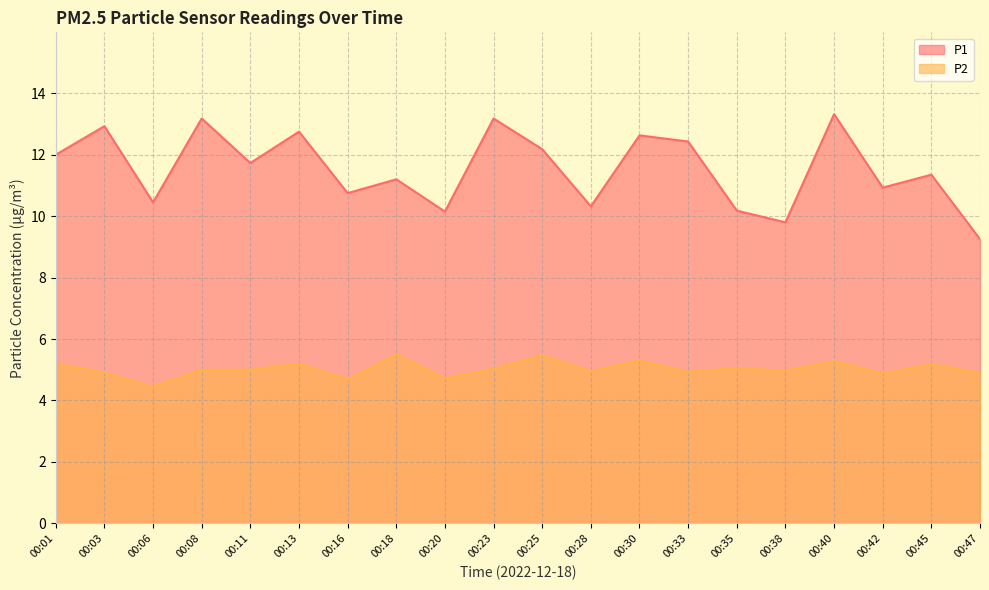

Which series changed the most between 00:03 and 00:25?

P1